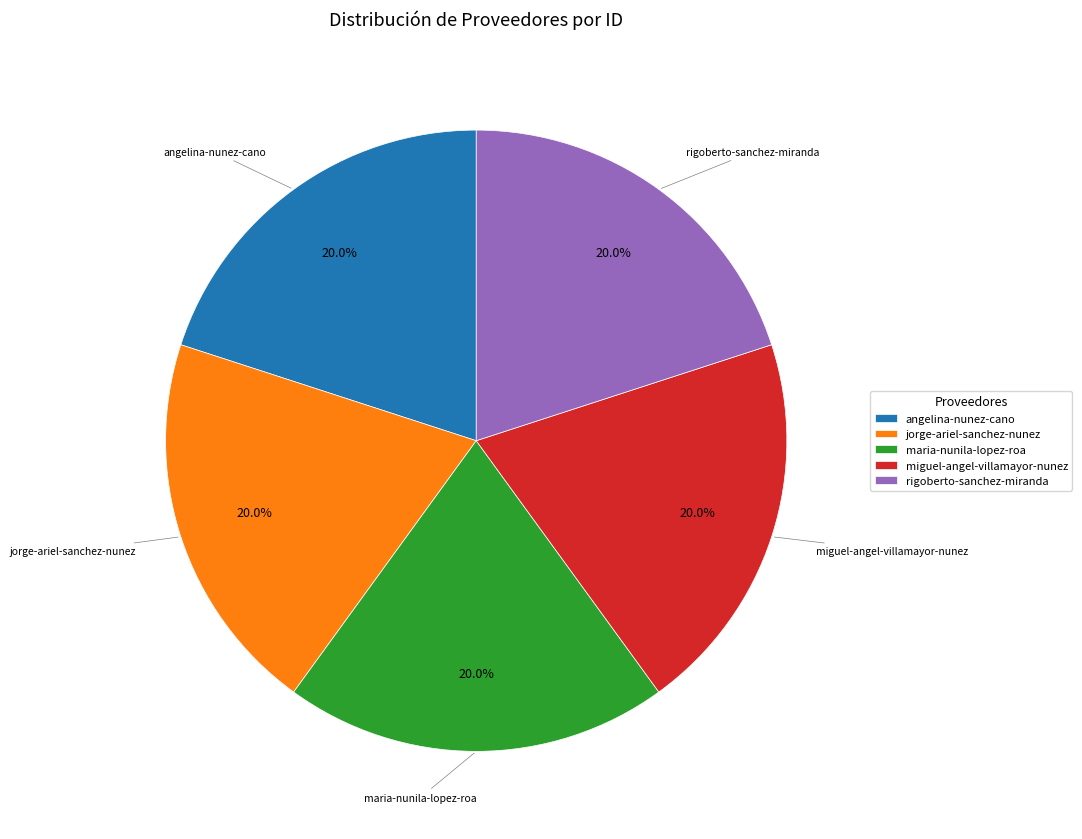

How many segments does this pie chart have?

5